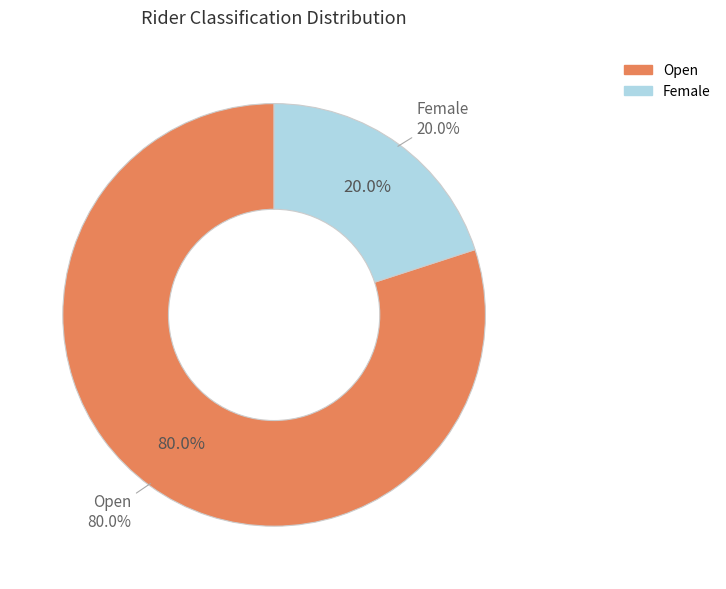

To the nearest percent, what is the average slice percentage?

50%